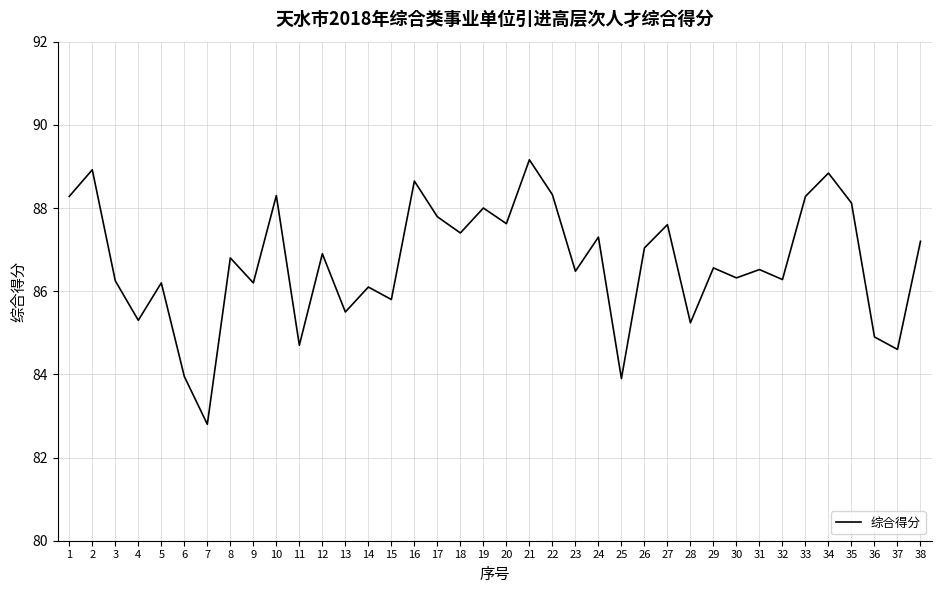

Is it true that the value at 23 is 33.7?

False